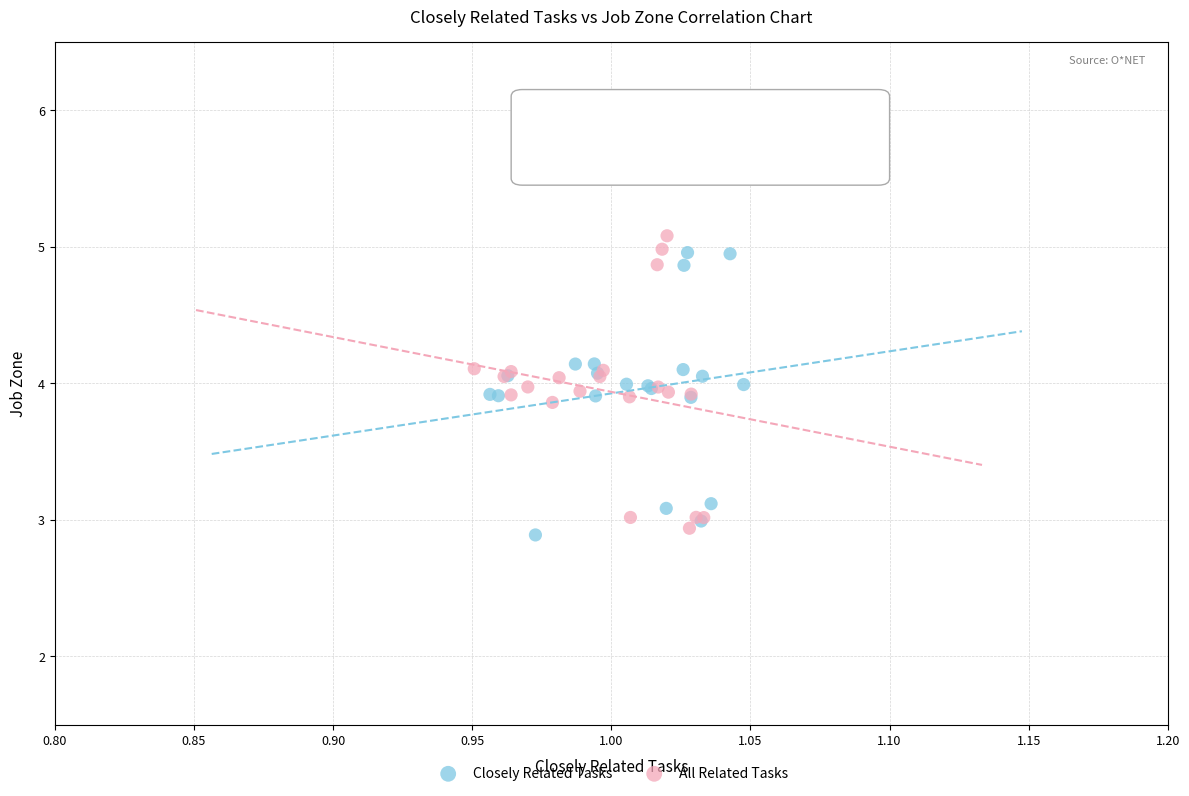

Which series has the largest Y range (max minus min)?

All Related Tasks